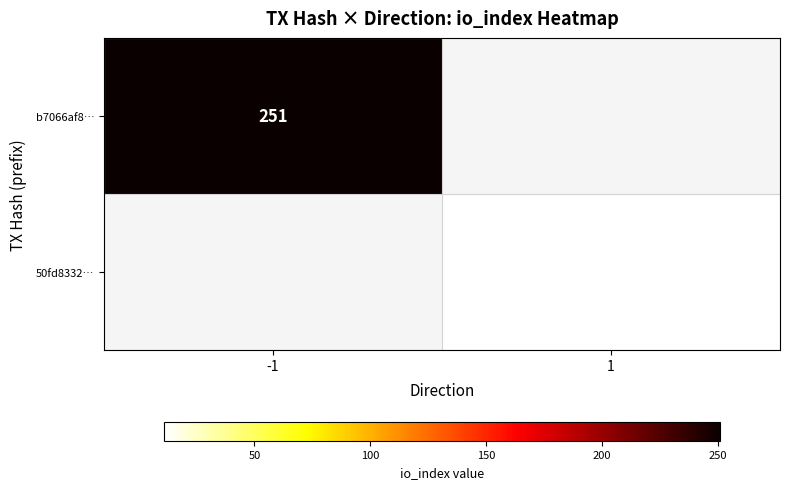

The 50fd8332… series shows 11 at 1. True or false?

True